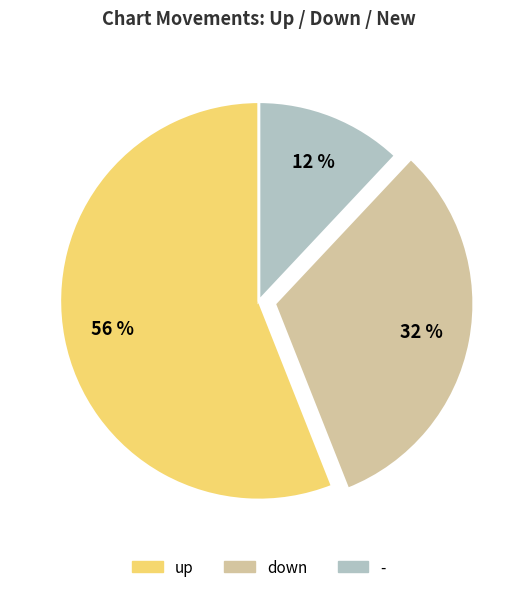

Approximately how many times larger is the value at down compared to -?

2.7